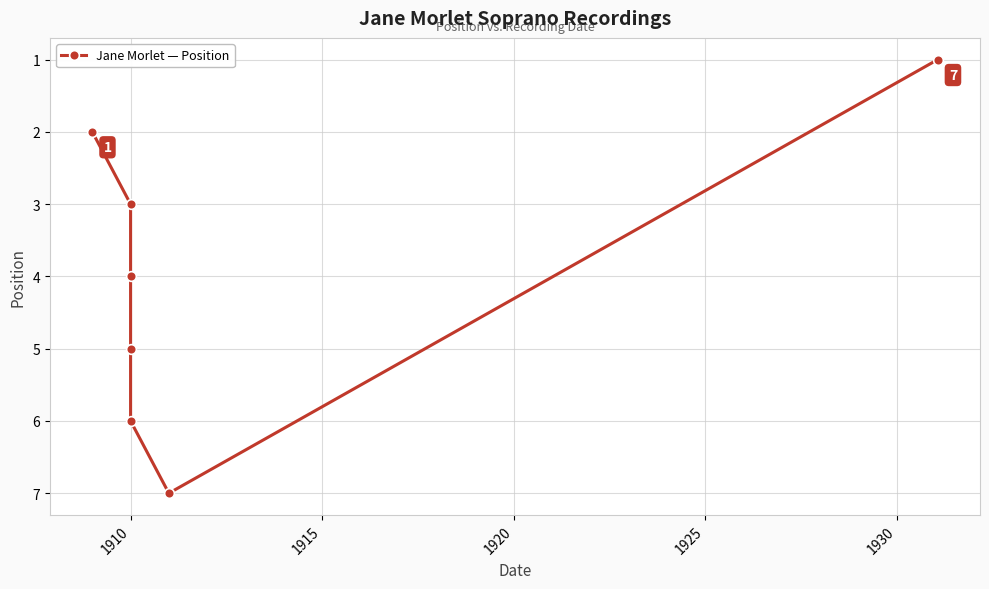

What is the change in value from 1925 to 1935?

-5